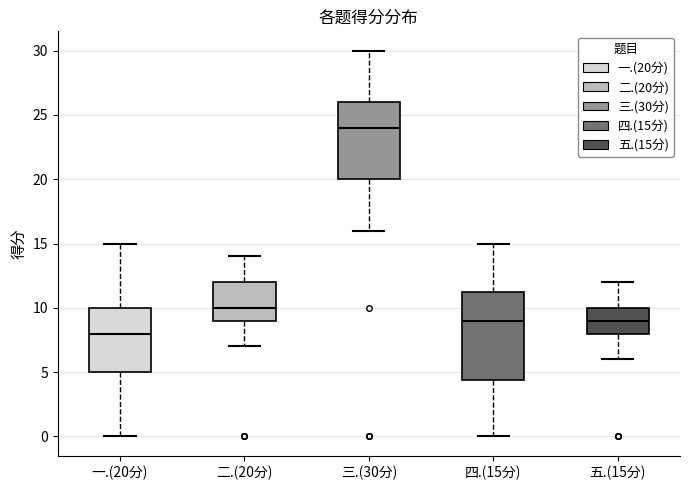

Where does the upper whisker of the box for 一.(20分) end on the y-axis? The values are not printed on the chart, so give them approximately, as read against the axis.

15.0